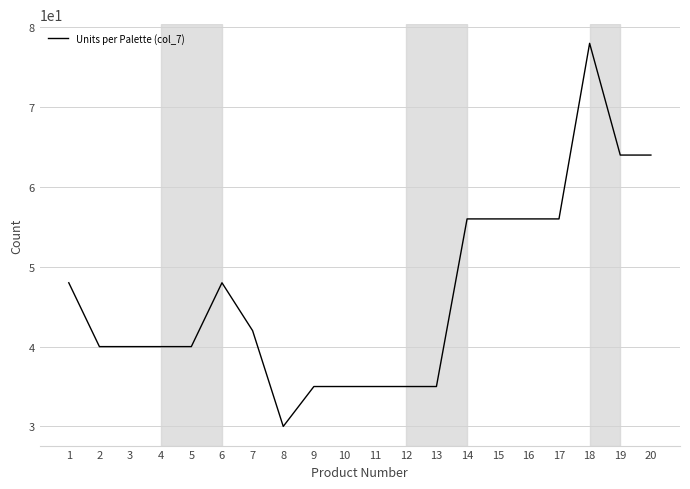

The value at 10 is 35. True or false?

True